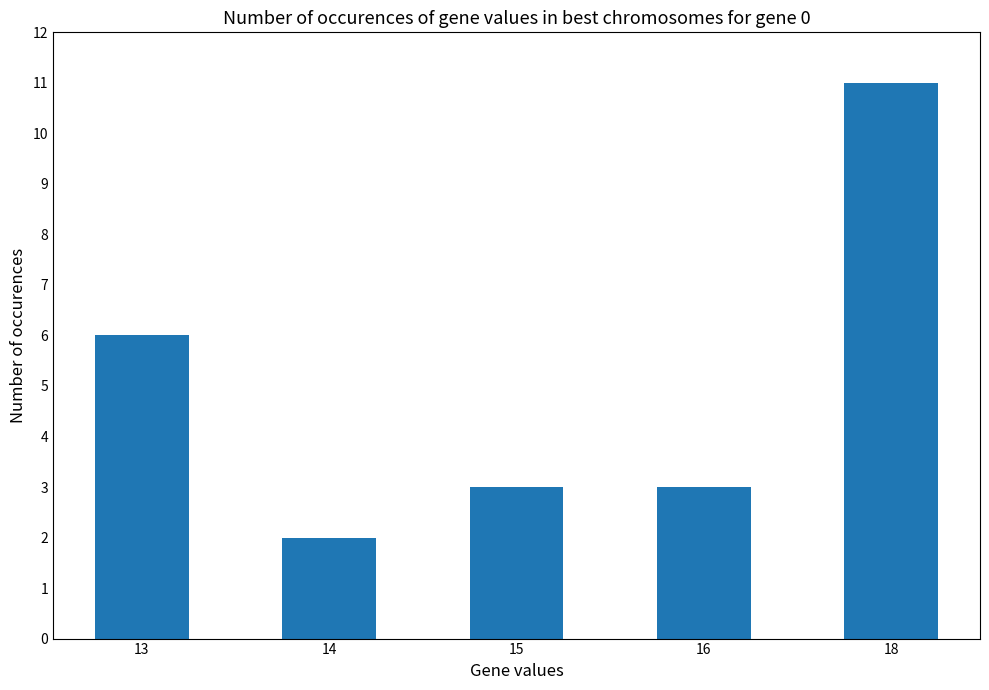

Read the value at 13.

6